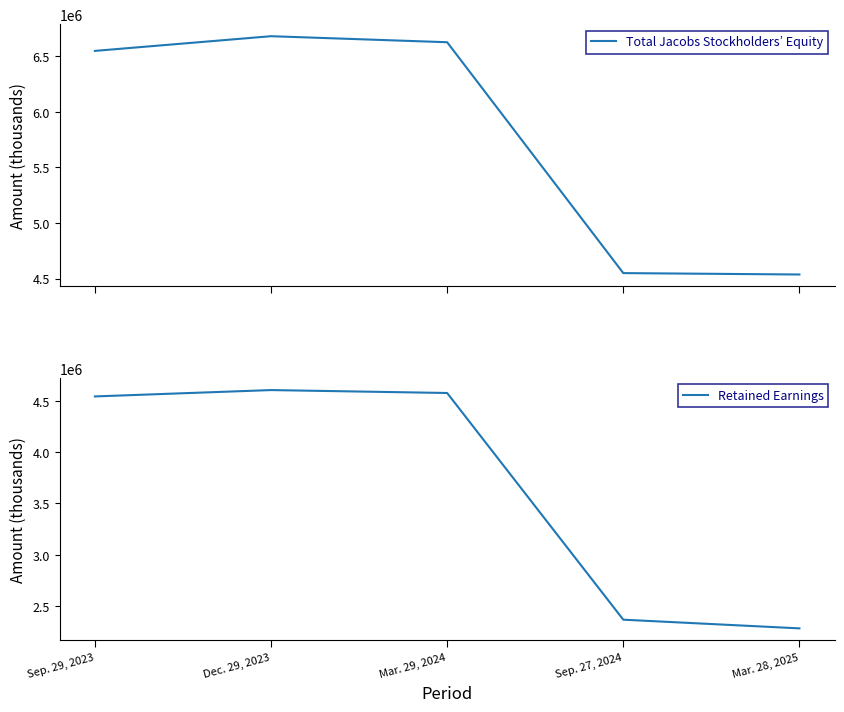

True or false: Retained Earnings has more than 1 points higher than both neighbors.

False